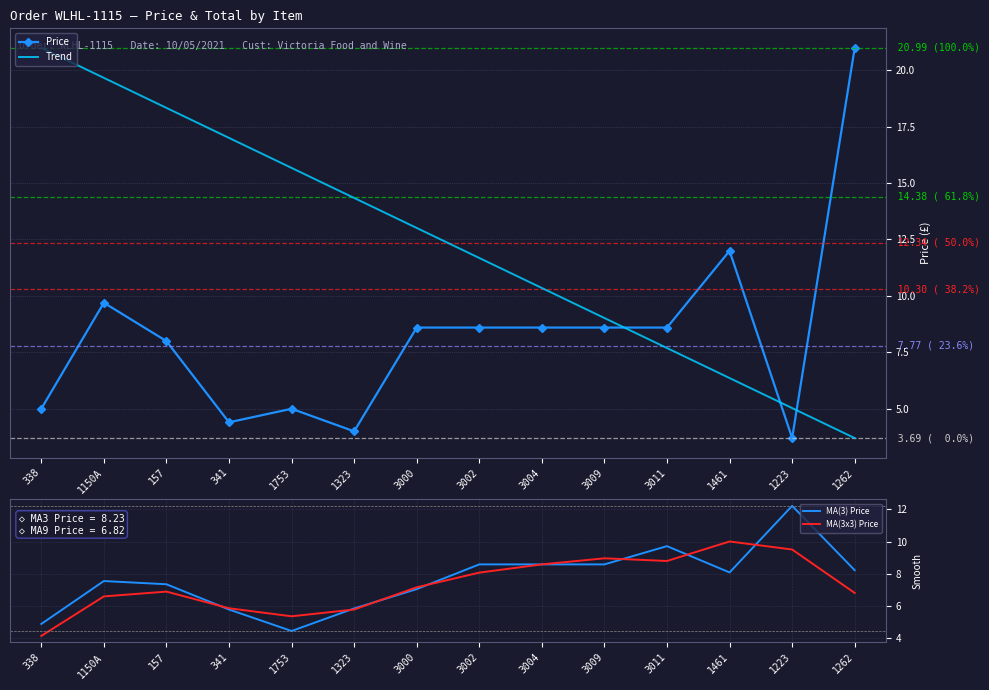

What is the difference between the highest and lowest values at 1150A?

13.1